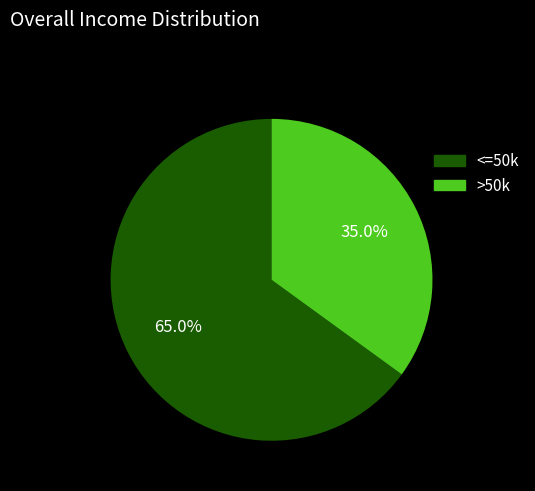

Which has a higher value, <=50k or >50k?

<=50k